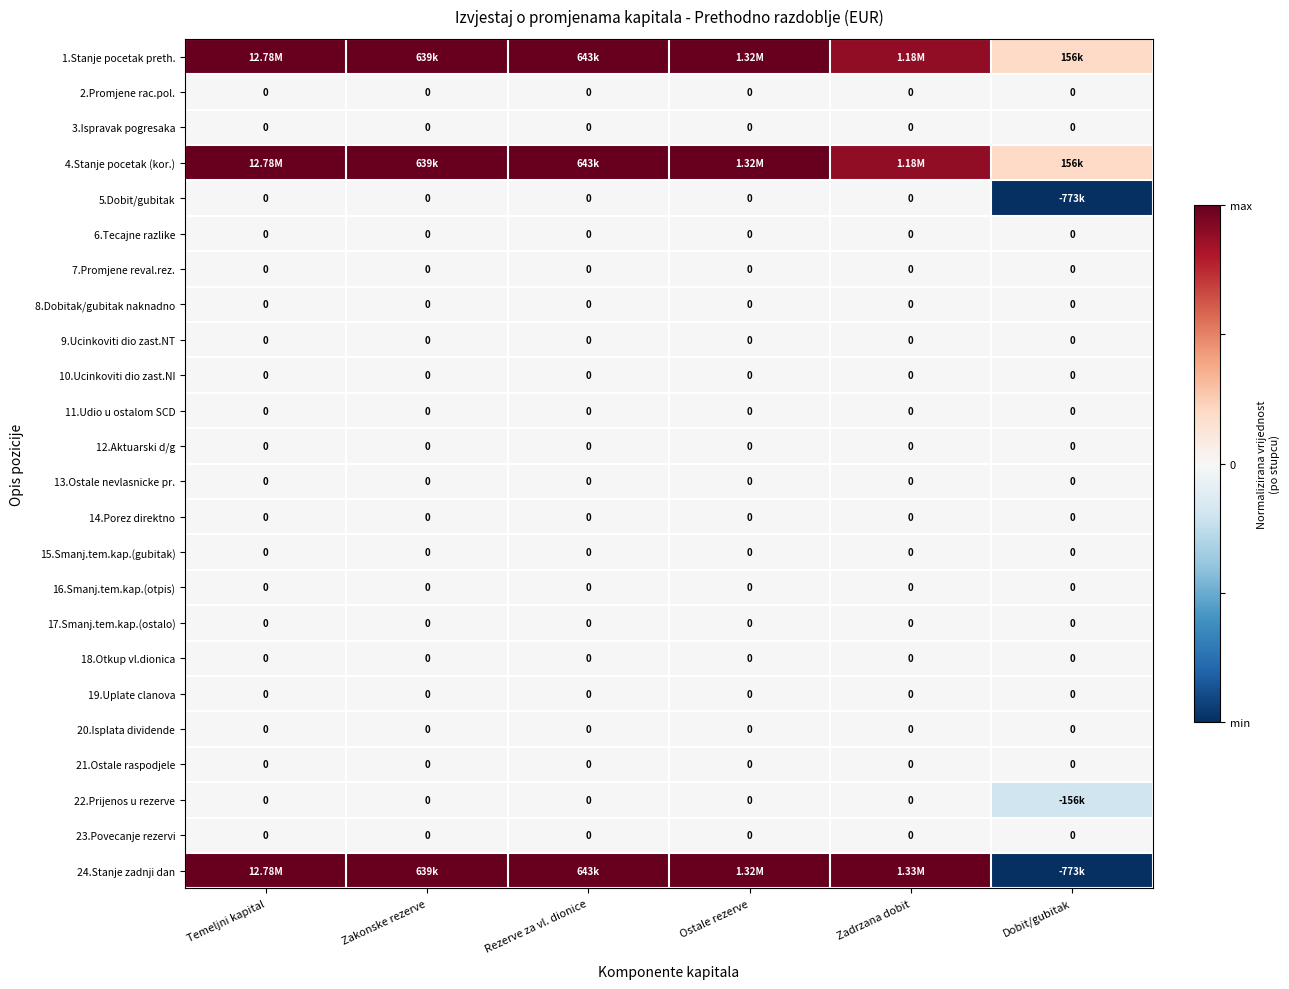

Is it true that 17.Smanj.tem.kap.(ostalo) equals 0.0 at Zakonske rezerve?

True